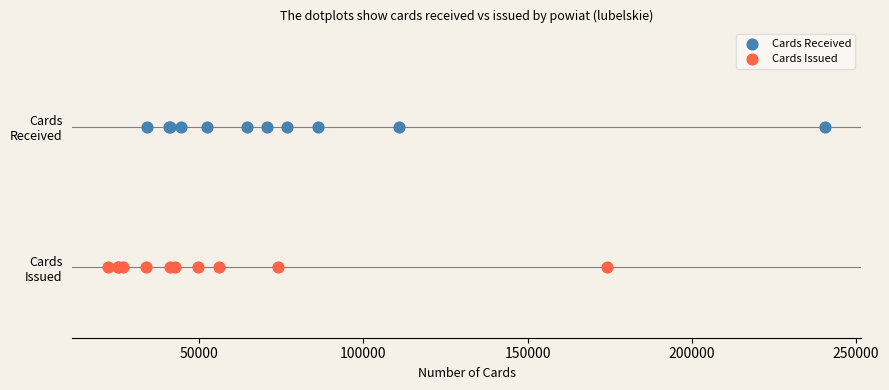

What are all the series names shown in the legend?

Cards Received, Cards Issued